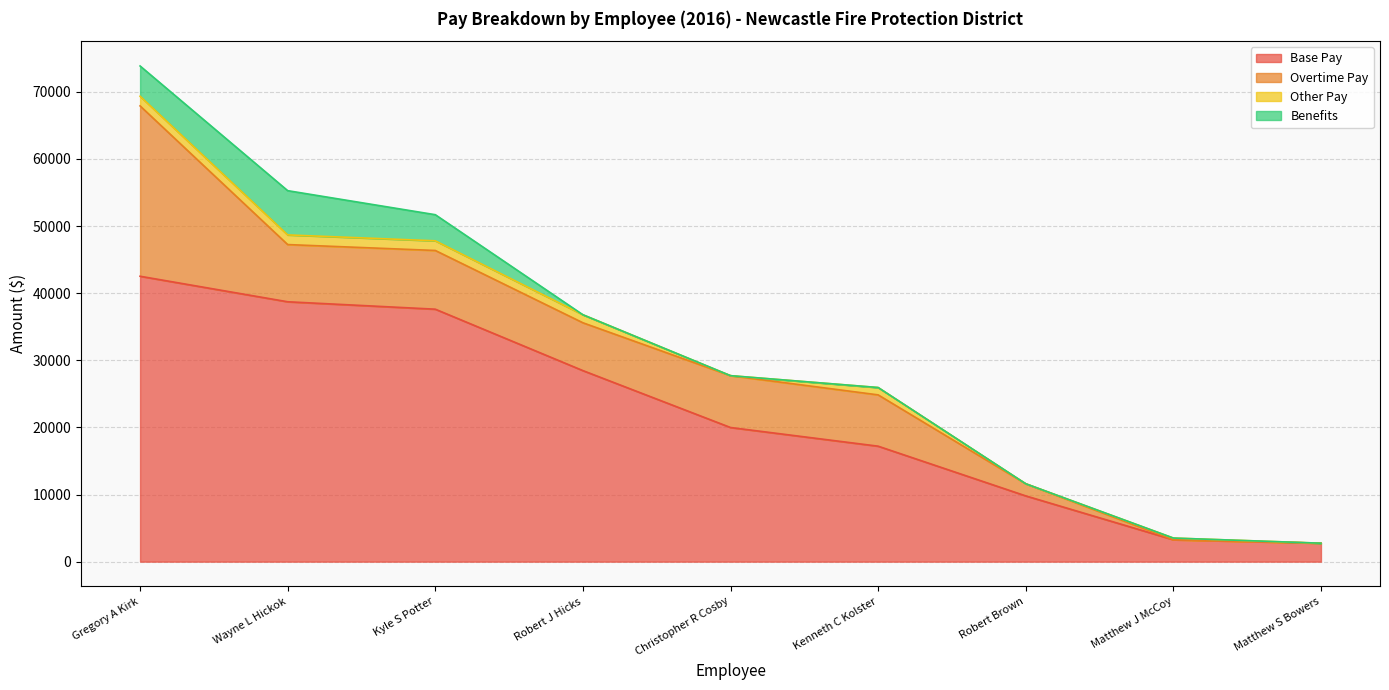

Reading left to right, list all the values displayed in this chart.

Base Pay: 42526.0	38722.5	37617.8	28466.1	19987.7	17205.8	9799.6	3267.0	2750.4
Overtime Pay: 25381.9	8524.0	8749.0	7127.3	7723.9	7644.4	1806.0	0.0	0.0
Other Pay: 1439.1	1439.1	1439.1	1195.6	0.0	1095.9	0.0	249.1	0.0
Benefits: 4511.0	6592.0	3891.0	0.0	0.0	0.0	0.0	0.0	0.0